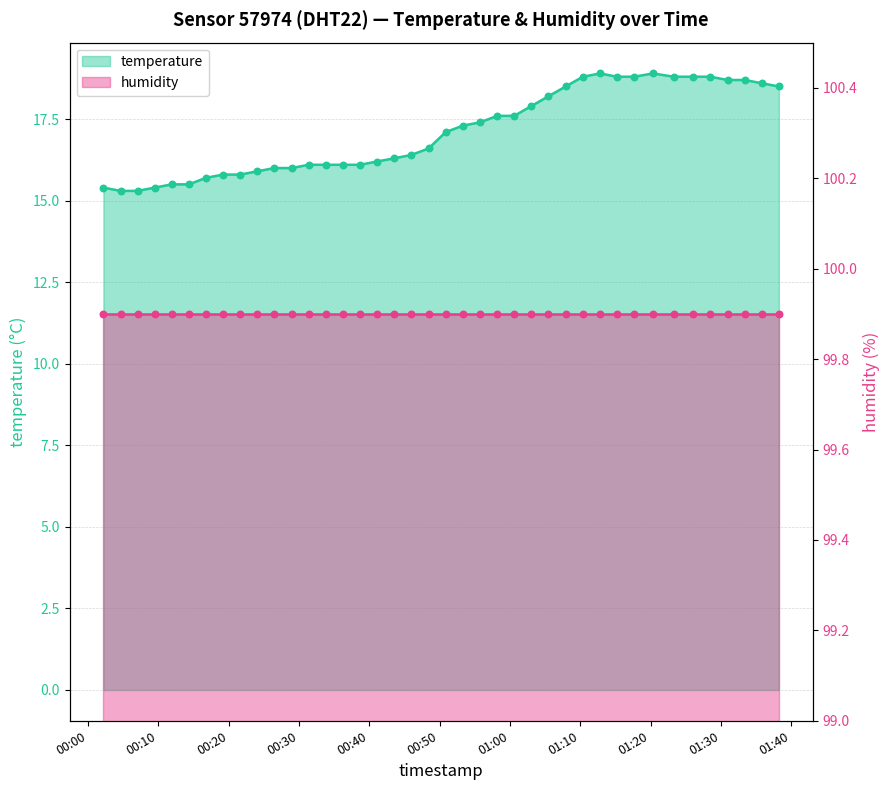

What is the change in value from 2023-09-08T00:04:38 to 2023-09-08T01:23:18?

+3.5